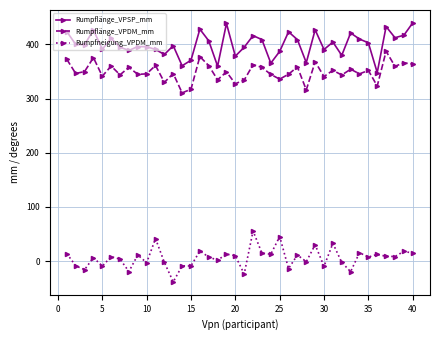

What is the highest value of the Rumpflänge_VPSP_mm series?

439.7